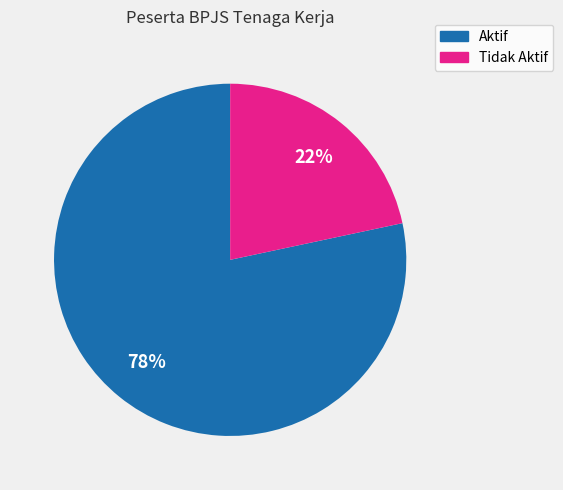

How many slices are in this pie chart?

2